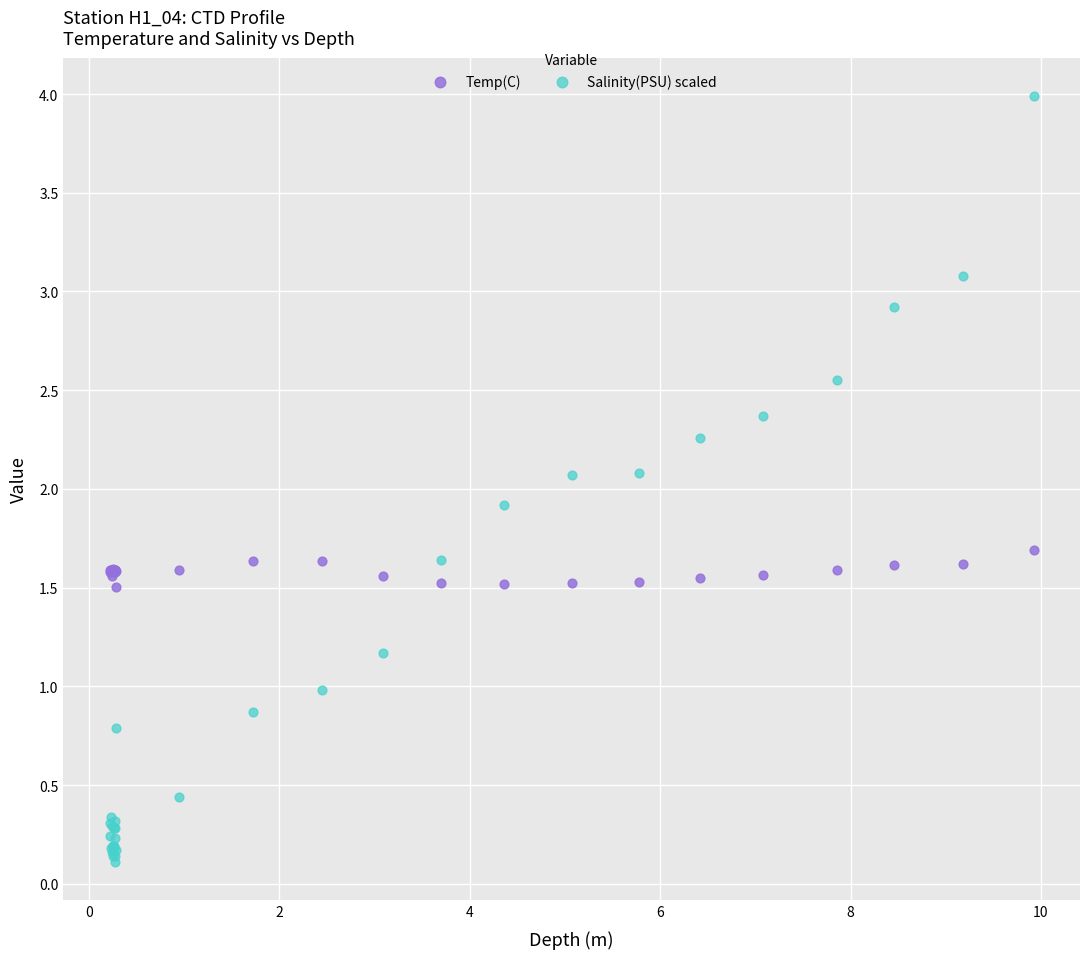

Which series has the largest Y range (max minus min)?

Salinity(PSU) scaled